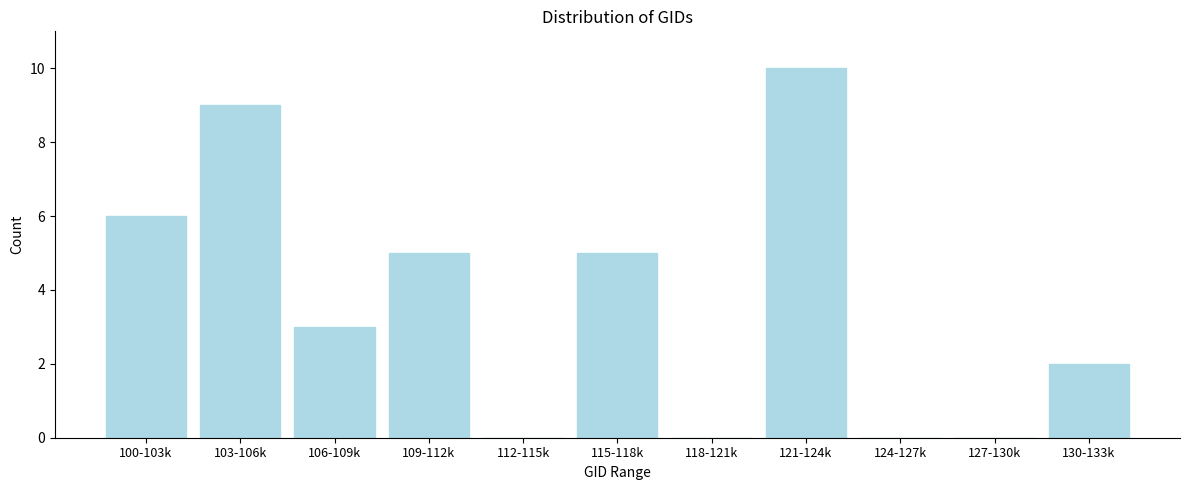

Reading left to right, what are all the values shown in this chart?

100-103k=6	103-106k=9	106-109k=3	109-112k=5	112-115k=0	115-118k=5	118-121k=0	121-124k=10	124-127k=0	127-130k=0	130-133k=2